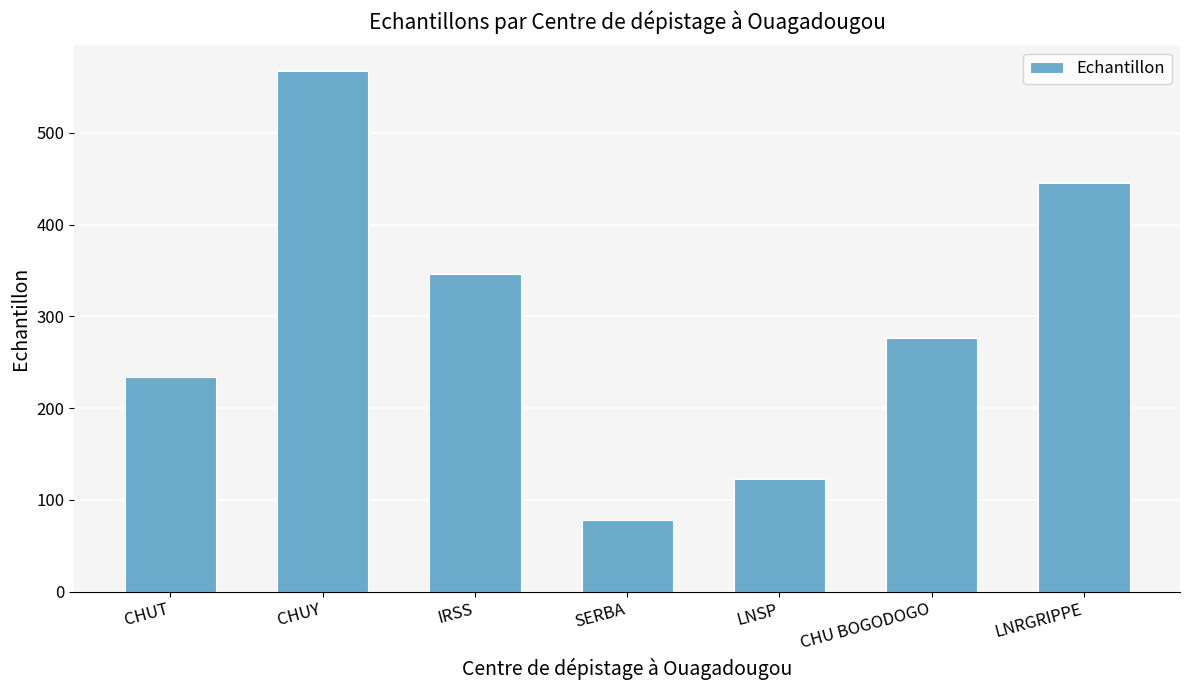

Reading left to right, transcribe all the data shown in this chart.

234	567	346	78	123	276	445